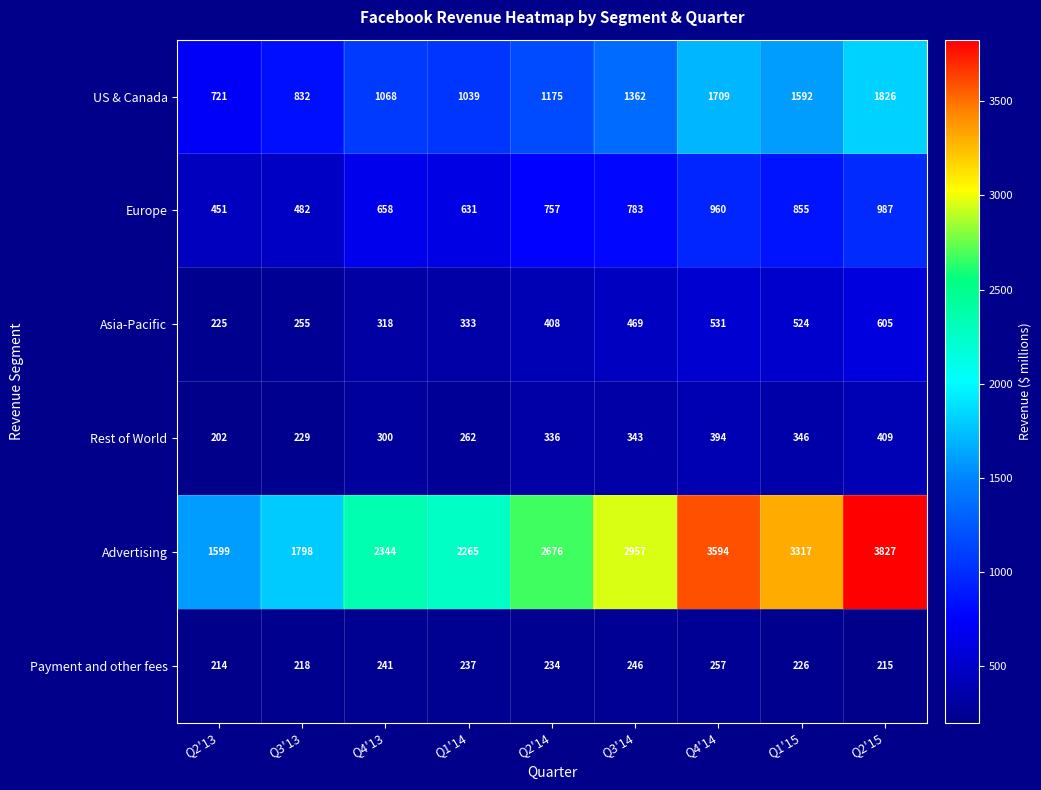

Which series changed the most between Q2'14 and Q1'15?

Advertising